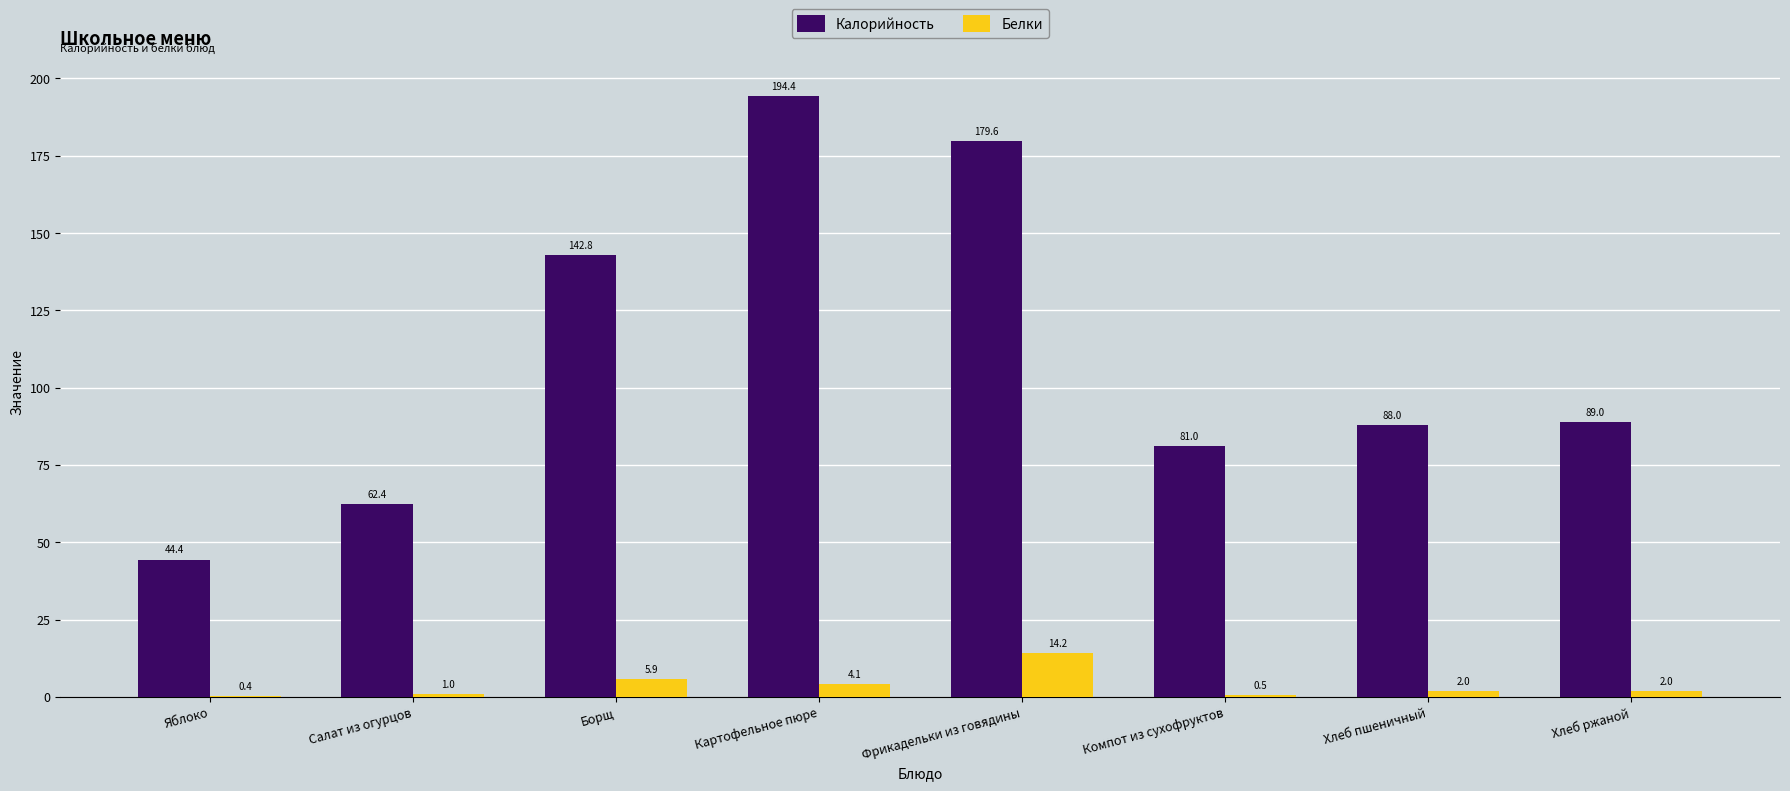

What is the total value across all series at Яблоко?

44.8